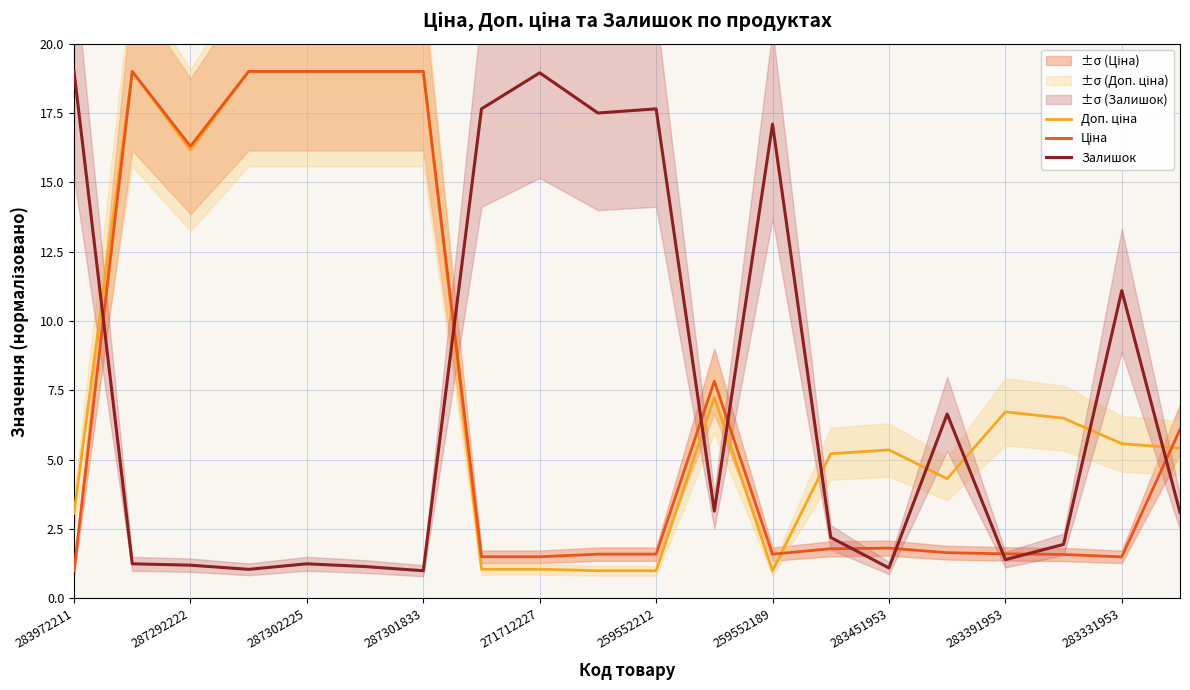

At which label is Залишок closest to 10?

283331953